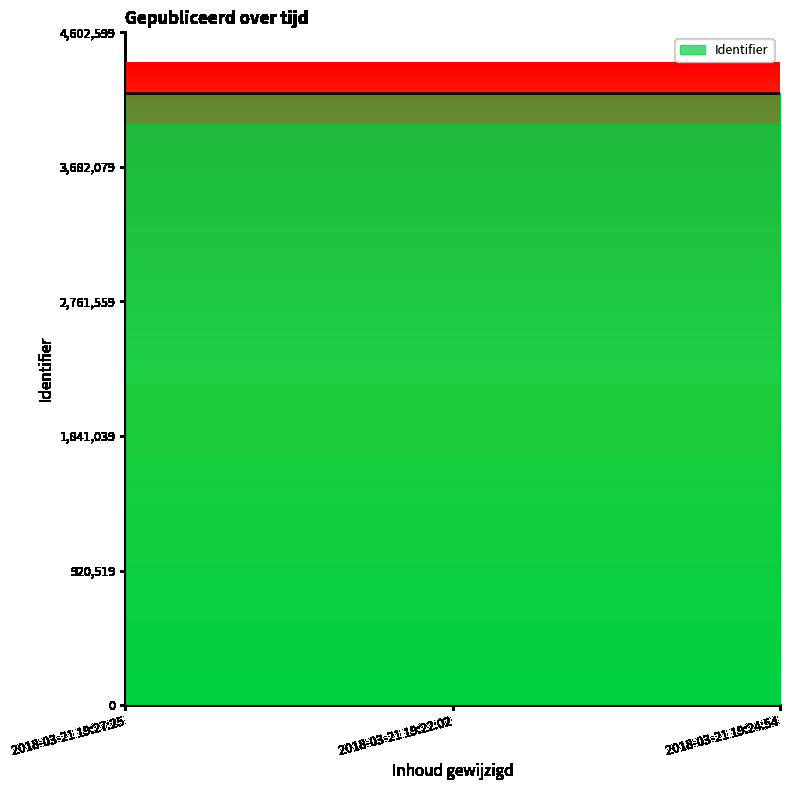

What is the change in value from 2018-03-21 19:27:25 to 2018-03-21 19:22:02?

+4